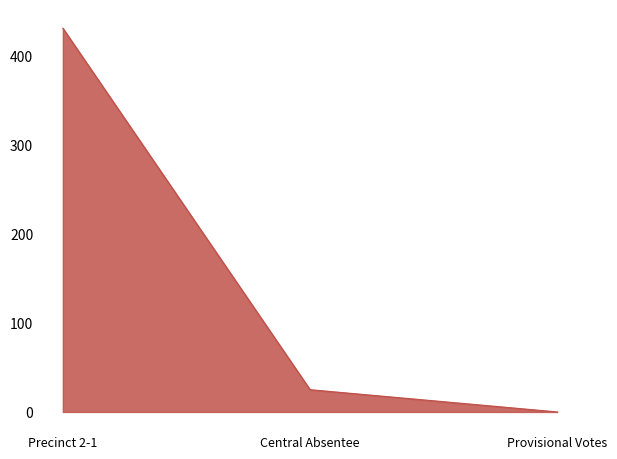

What is the sum of all values?

456